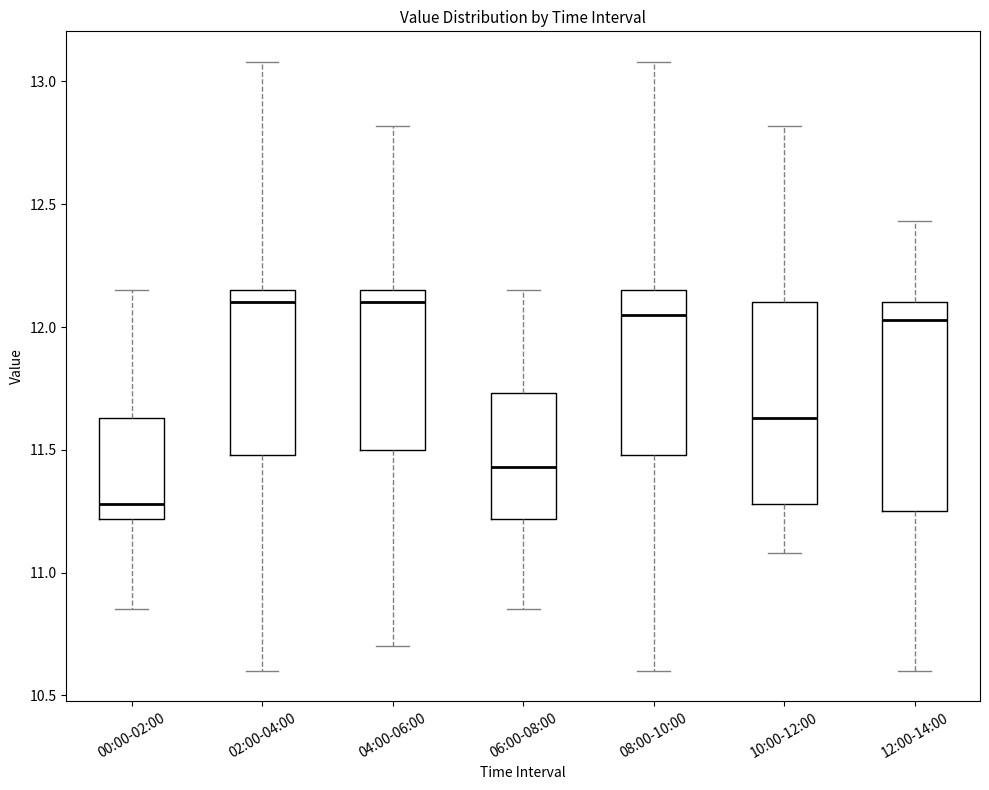

Reading left to right, transcribe this box plot: for each box, give where its median line is, the range the box spans, and where its two whiskers end, as read against the y-axis. The values are not printed on the chart, so give them approximately, as read against the axis.

00:00-02:00: median 11.30, box 11.20 to 11.65, whiskers 10.85 to 12.15
02:00-04:00: median 12.10, box 11.50 to 12.15, whiskers 10.60 to 13.10
04:00-06:00: median 12.10, box 11.50 to 12.15, whiskers 10.70 to 12.80
06:00-08:00: median 11.45, box 11.20 to 11.75, whiskers 10.85 to 12.15
08:00-10:00: median 12.05, box 11.50 to 12.15, whiskers 10.60 to 13.10
10:00-12:00: median 11.65, box 11.30 to 12.10, whiskers 11.10 to 12.80
12:00-14:00: median 12.05, box 11.25 to 12.10, whiskers 10.60 to 12.45